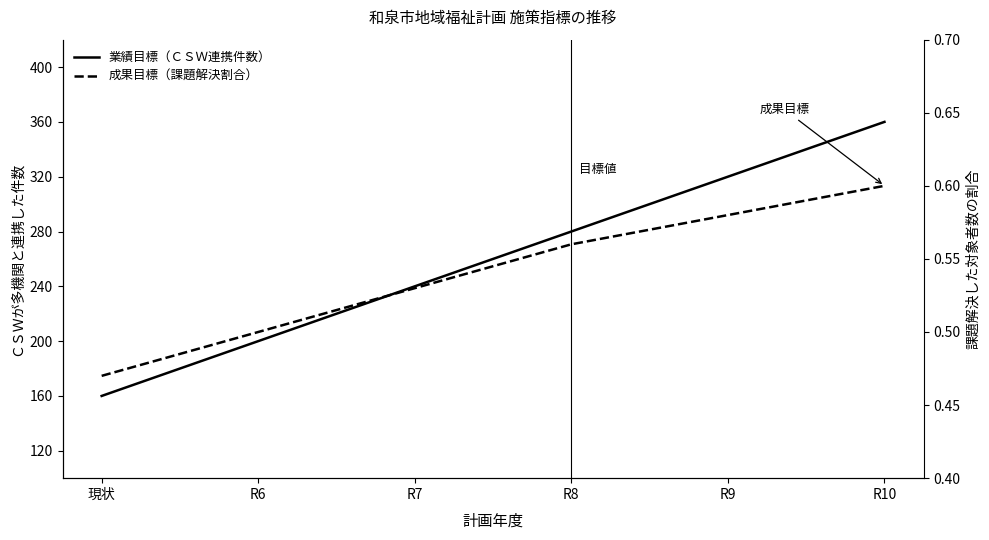

Rank the categories by 業績目標（ＣＳＷ連携件数） value from lowest to highest.

現状, R6, R7, R8, R9, R10